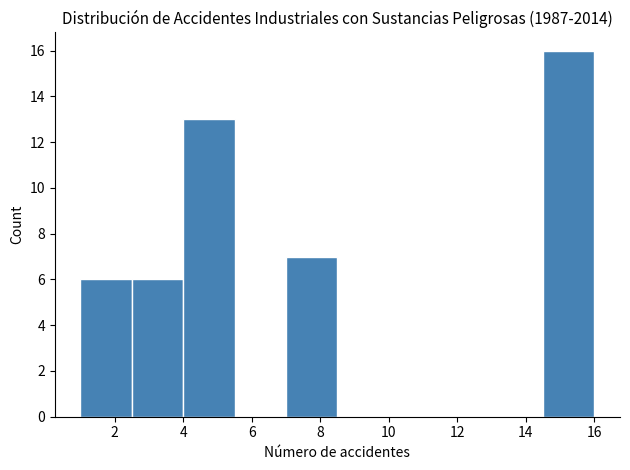

Reading left to right, list every bar in this chart as the range it spans on the x-axis followed by its height. Neither the bar edges nor the heights are printed on the chart, so give them approximately, as read against the axes.

1.0 to 2.5: 6
2.5 to 4.0: 6
4.0 to 5.5: 13
5.5 to 7.0: 0
7.0 to 8.5: 7
8.5 to 10.0: 0
10.0 to 11.5: 0
11.5 to 13.0: 0
13.0 to 14.5: 0
14.5 to 16.0: 16